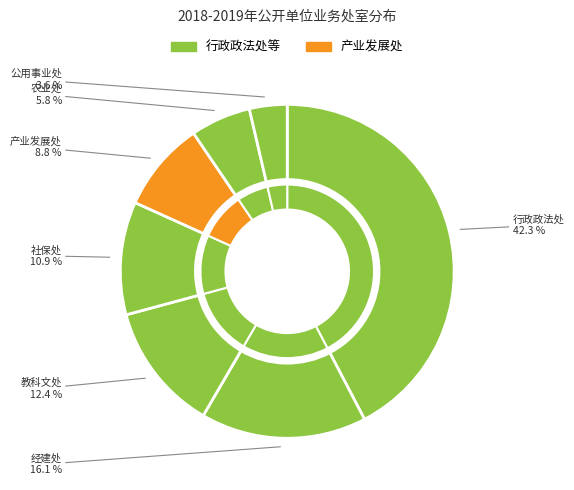

How many slices are in this pie chart?

7